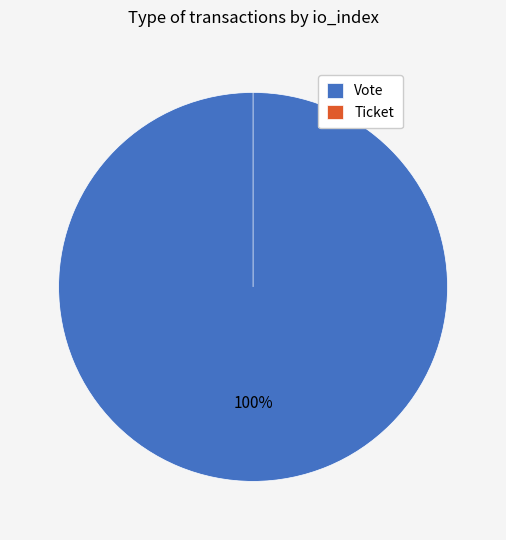

What percentage is the Vote slice, to the nearest percent?

100%